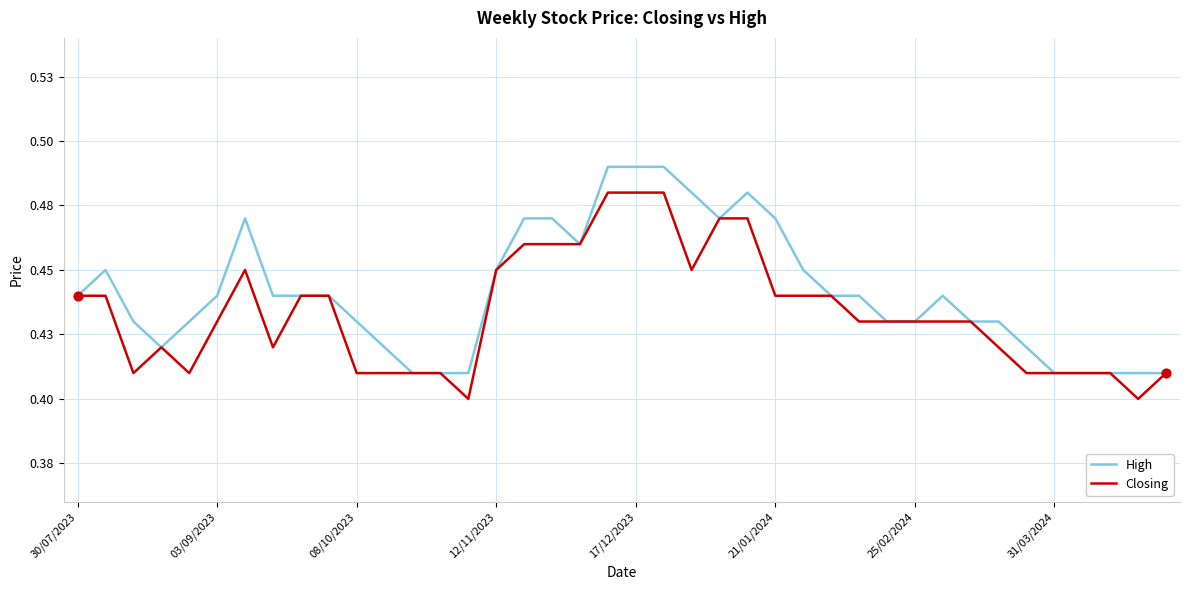

What are all the series names shown in the legend?

High, Closing